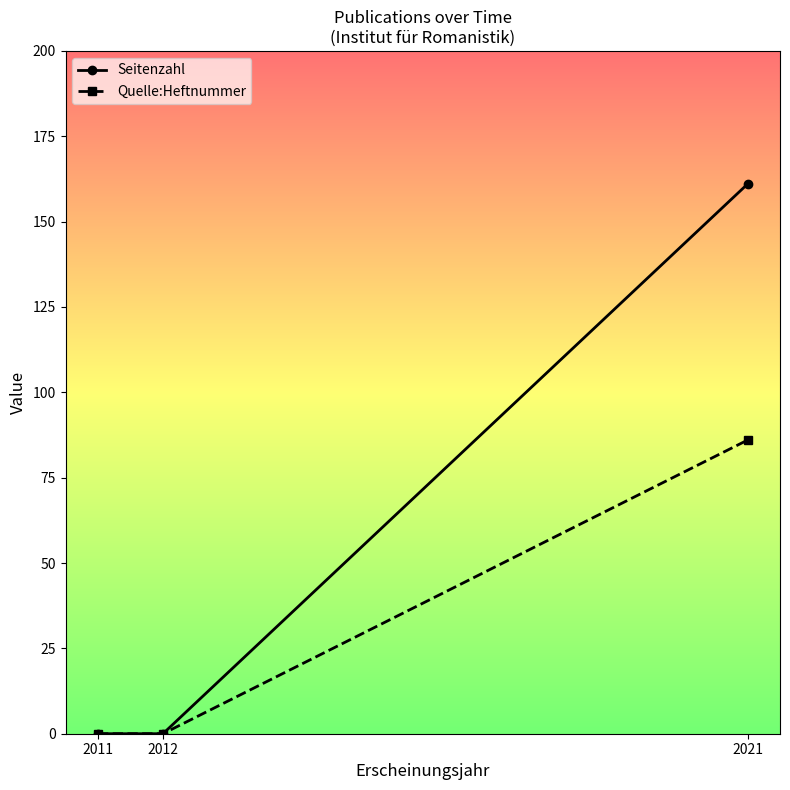

Which category has the highest value across all series?

2021